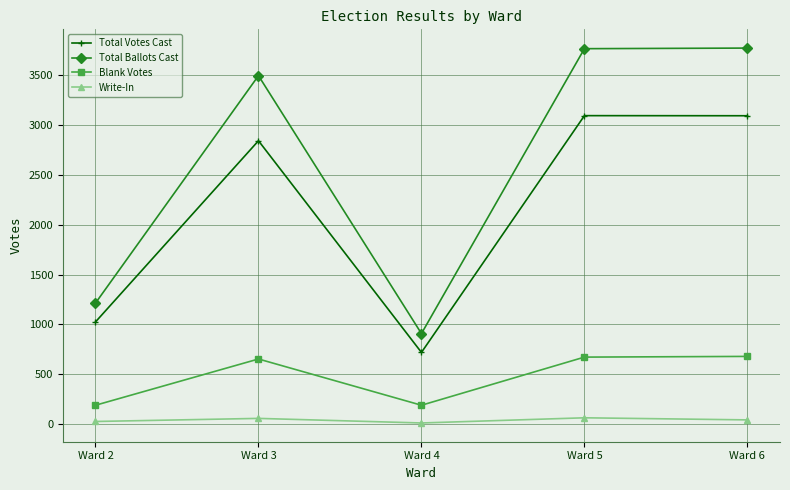

Which series has the widest spread of values?

Total Ballots Cast